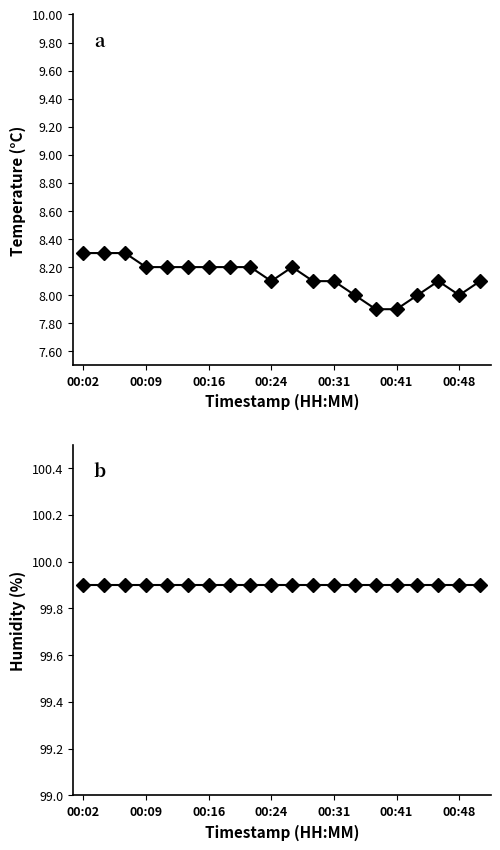

What is the maximum value shown in the chart?

99.9